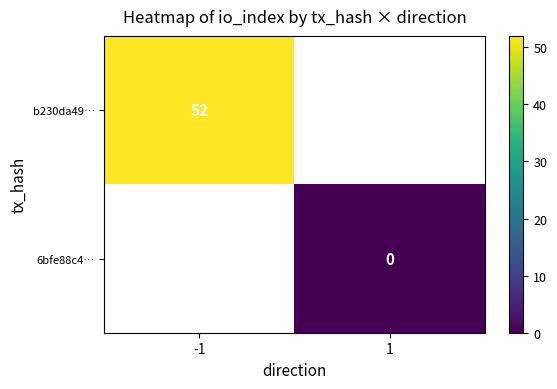

The value of b230da49… at -1 is 52. True or false?

True